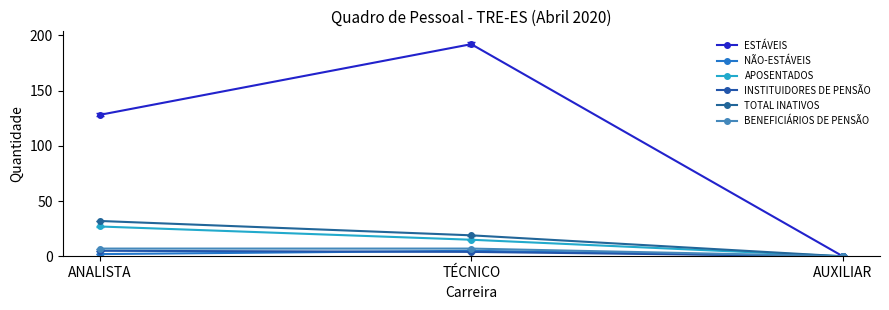

Reading right to left, transcribe all the data shown in this chart.

ESTÁVEIS: 0	192	128
NÃO-ESTÁVEIS: 0	5	2
APOSENTADOS: 0	15	27
INSTITUIDORES DE PENSÃO: 0	4	5
TOTAL INATIVOS: 0	19	32
BENEFICIÁRIOS DE PENSÃO: 0	7	7